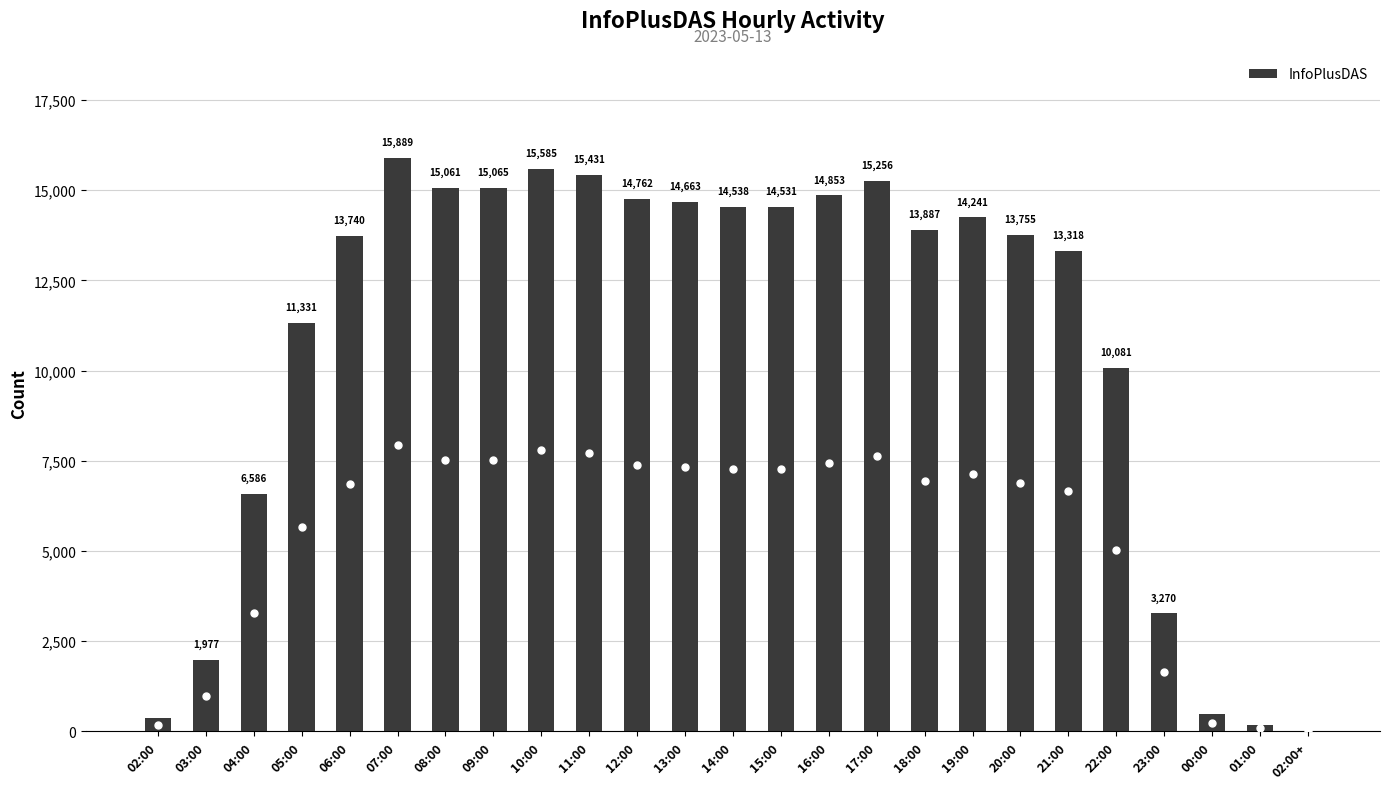

Count the number of categories in the chart.

25